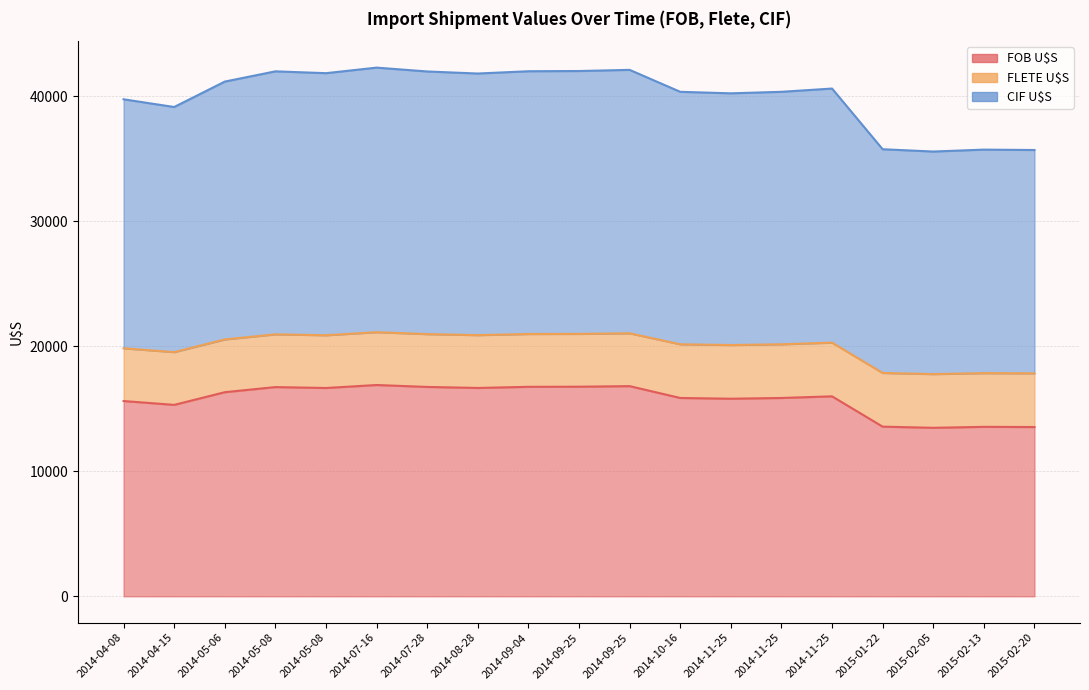

Which series has the largest range (max minus min)?

CIF U$S